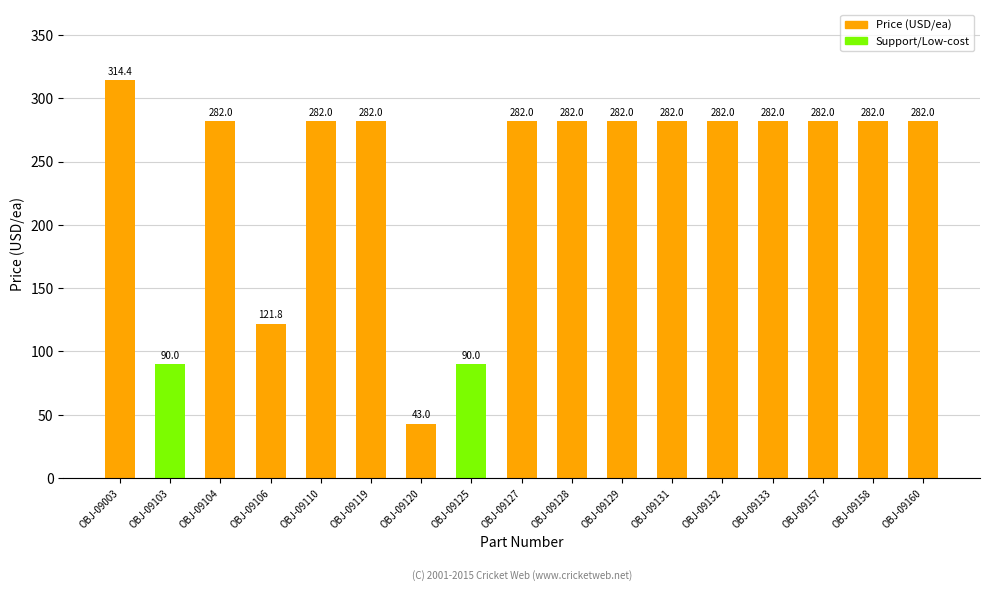

How many values are below 282?

4